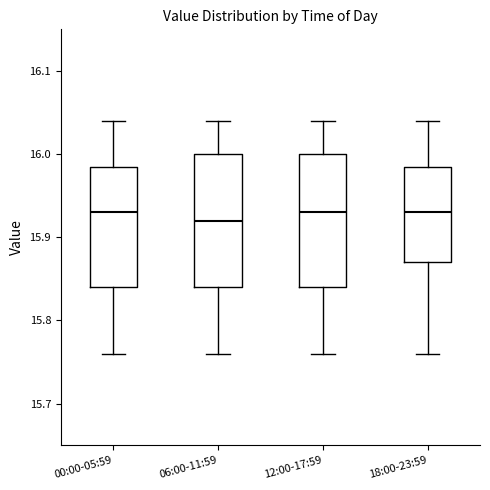

Reading left to right, read every box against the y-axis: the position of its median line, the range the box covers, and the ends of its whiskers. The values are not printed on the chart, so give them approximately, as read against the axis.

00:00-05:59: median 15.93, box 15.84 to 15.99, whiskers 15.76 to 16.04
06:00-11:59: median 15.92, box 15.84 to 16.00, whiskers 15.76 to 16.04
12:00-17:59: median 15.93, box 15.84 to 16.00, whiskers 15.76 to 16.04
18:00-23:59: median 15.93, box 15.87 to 15.99, whiskers 15.76 to 16.04